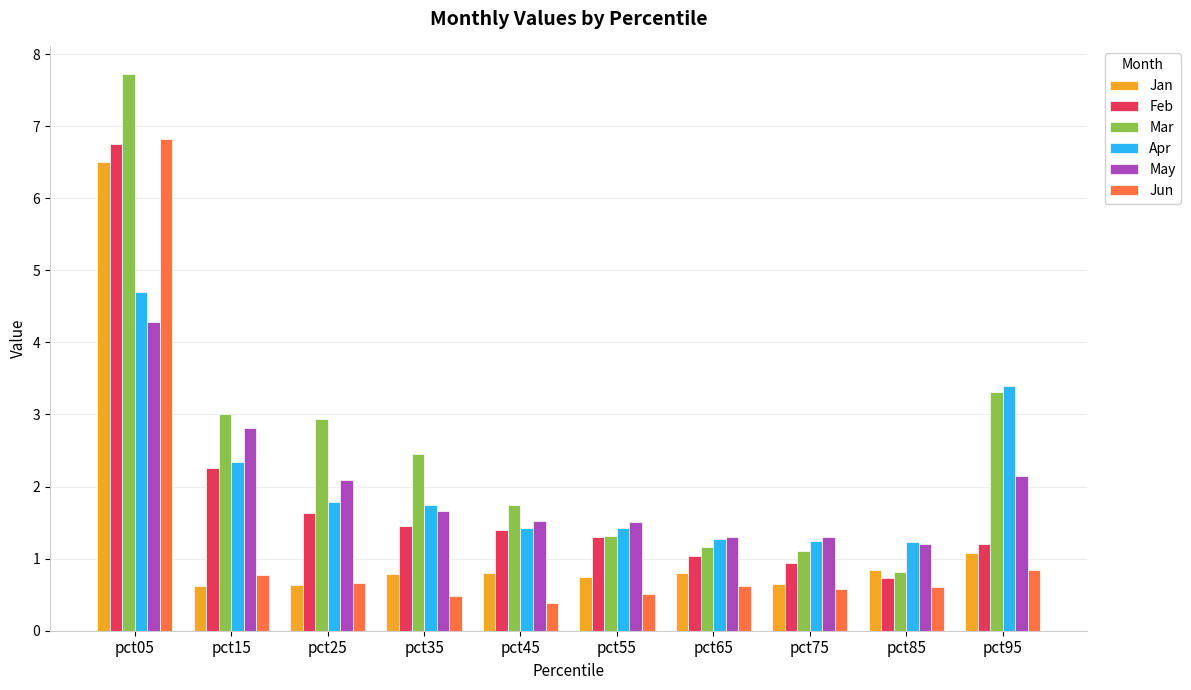

At which category is the sum across all series the highest?

pct05